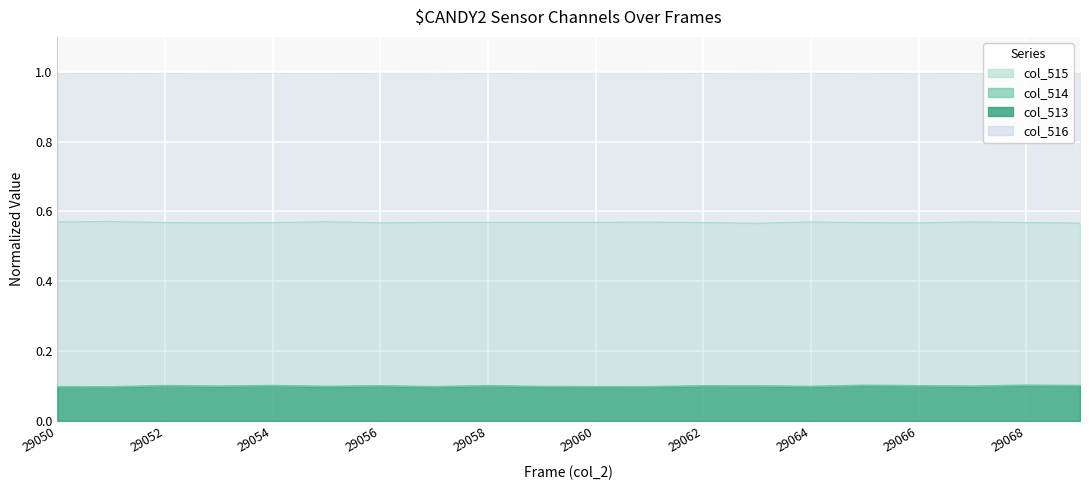

True or false: col_514 and col_515 intersect in this chart.

False